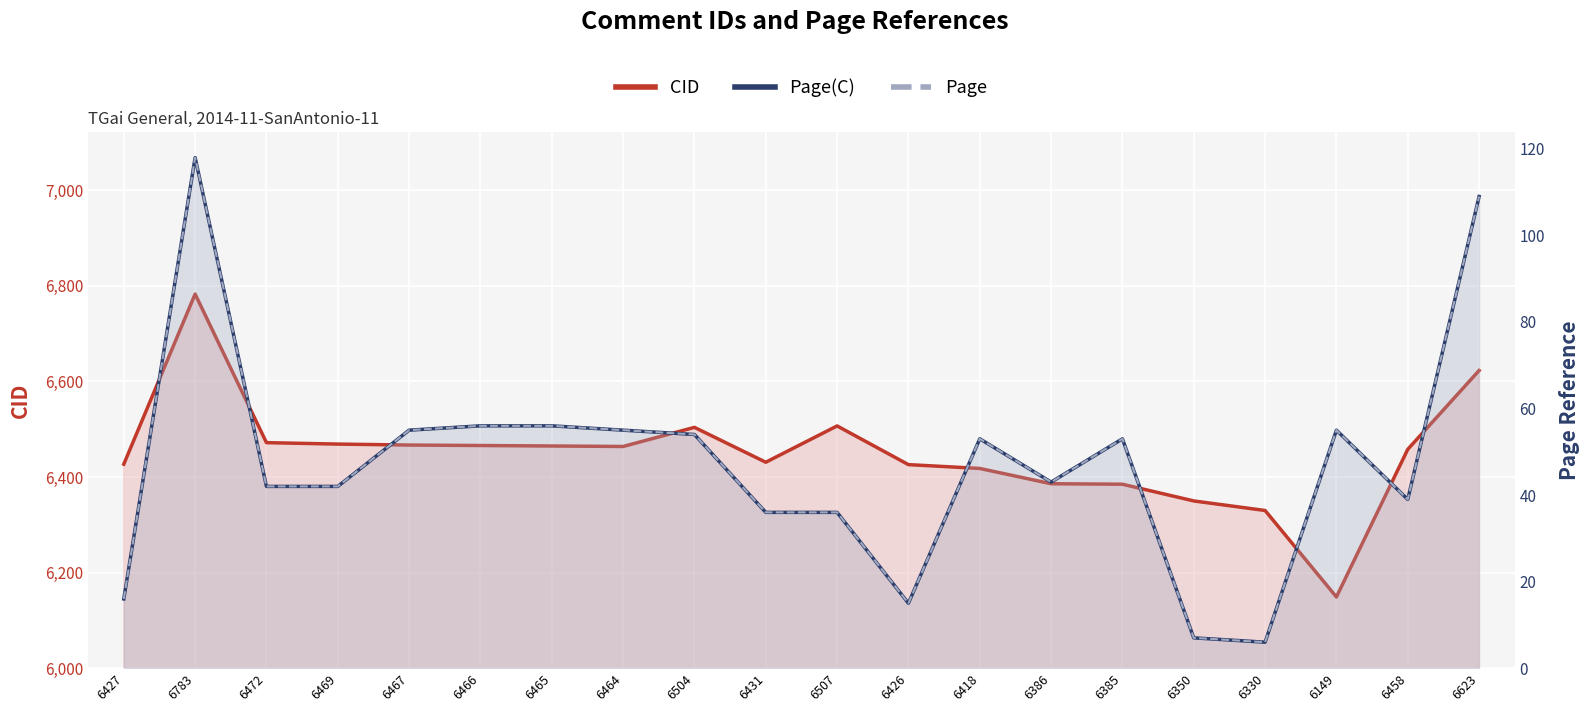

How many lines are shown in the chart?

3